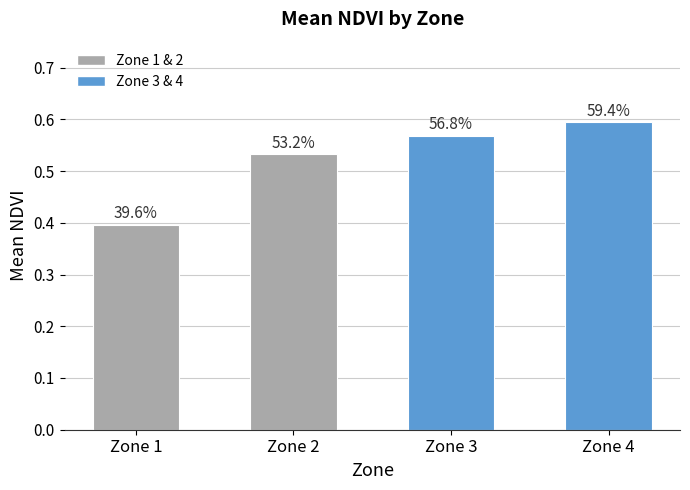

What is the average value?

0.5